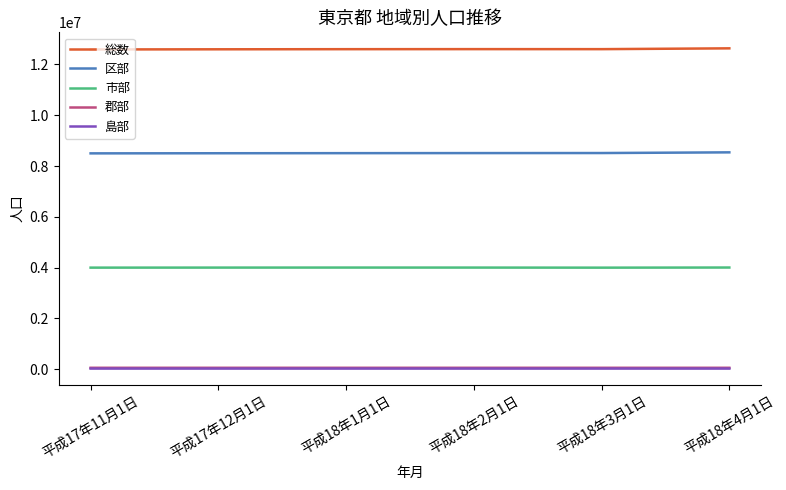

What is the difference between the highest and lowest values at 平成17年11月1日?

12558258